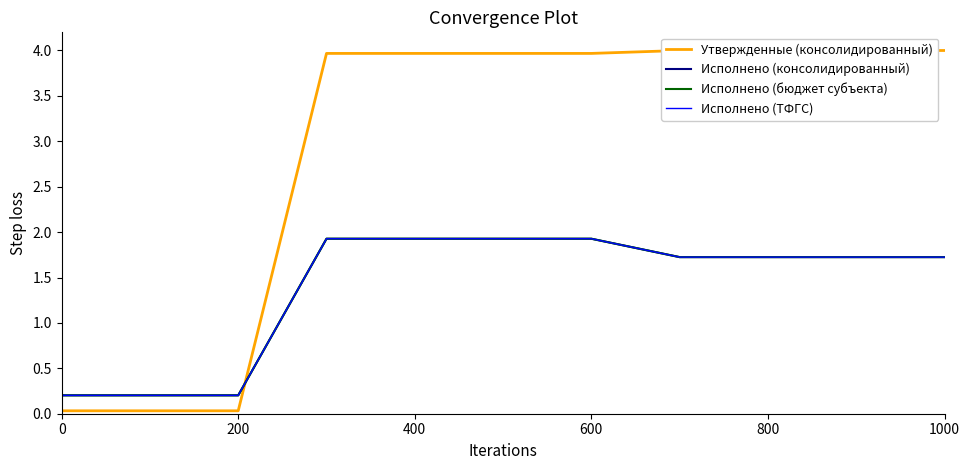

The value of Исполнено (бюджет субъекта) at 200 is 0.3. True or false?

False